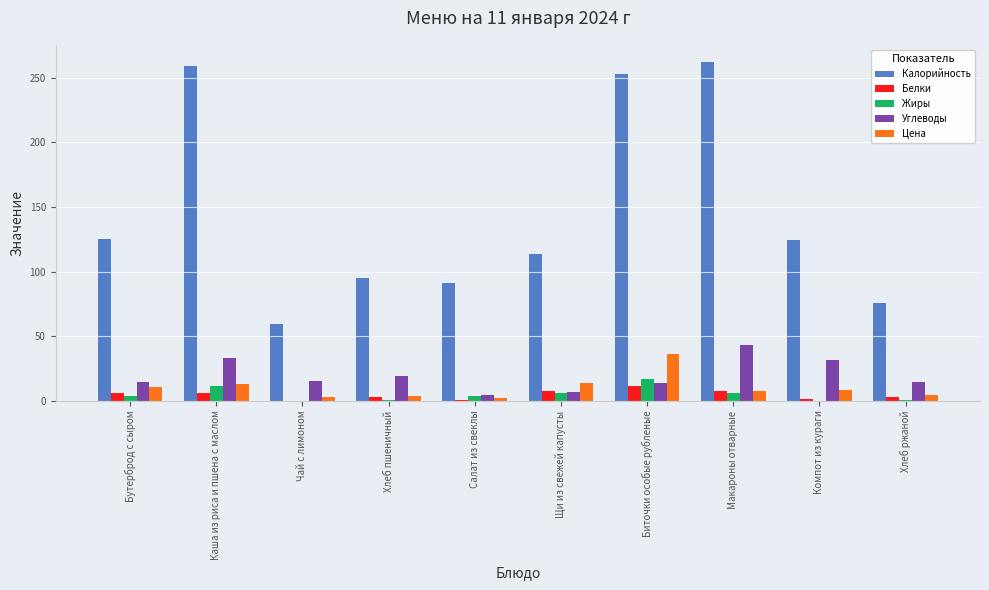

Which series has the largest total across all categories?

Калорийность